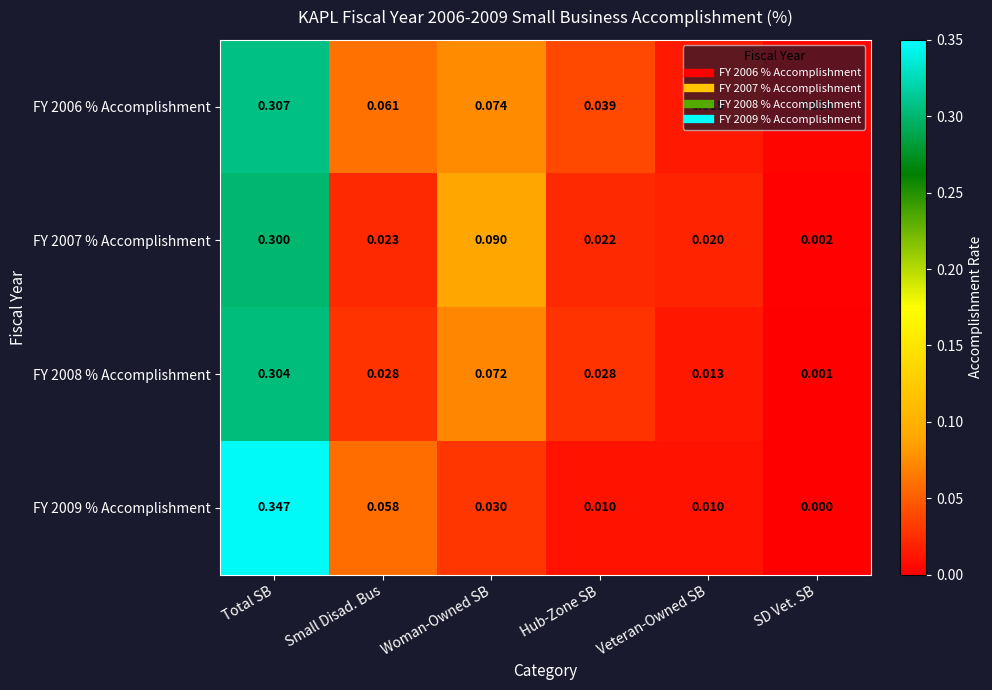

Which label corresponds to the largest value in the chart?

Total SB